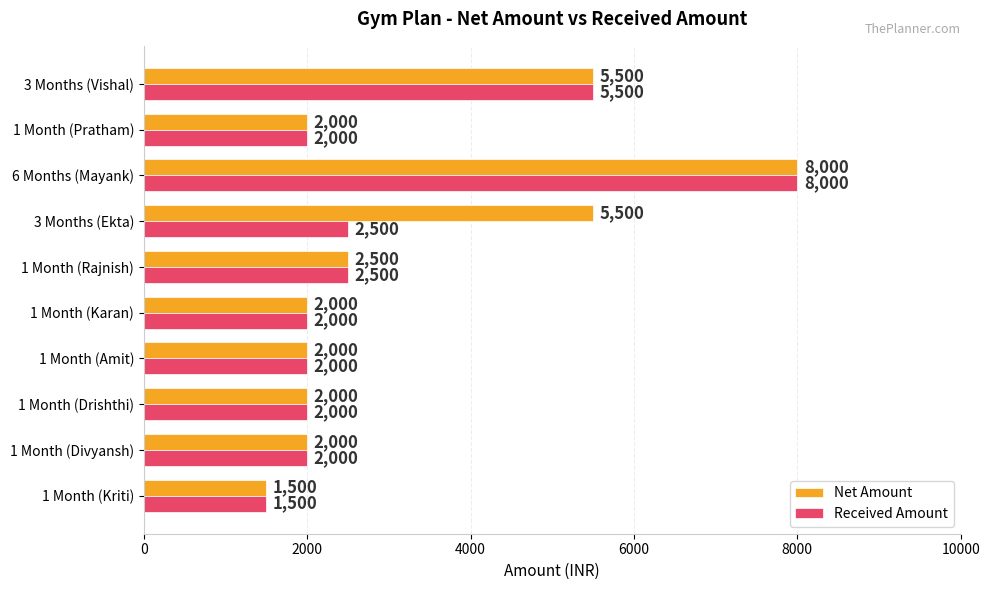

What are all the series names shown in the legend?

Net Amount, Received Amount